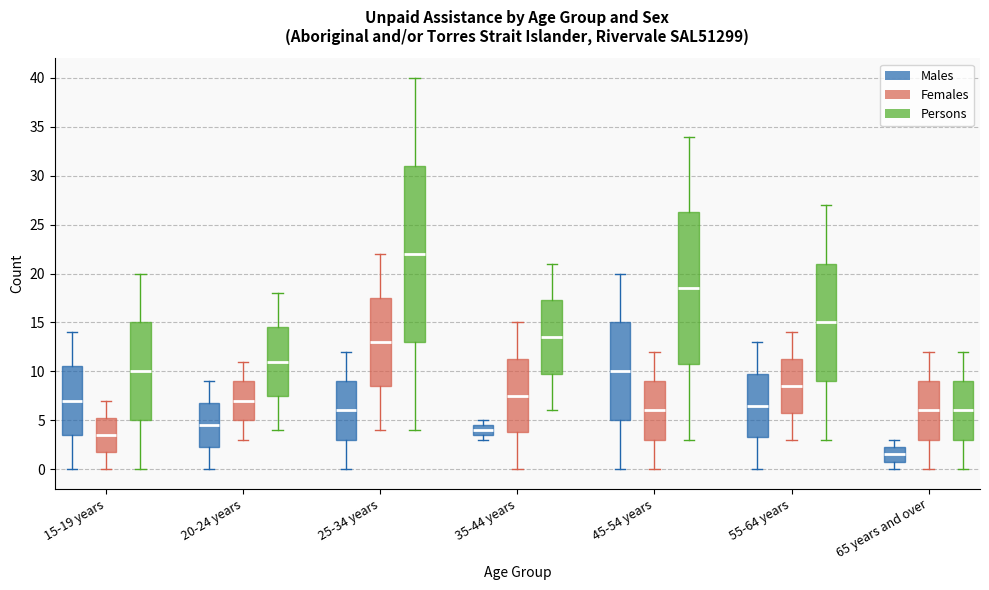

Where is the upper edge of the box for 25-34 years (Persons) on the y-axis? The values are not printed on the chart, so give them approximately, as read against the axis.

31.0